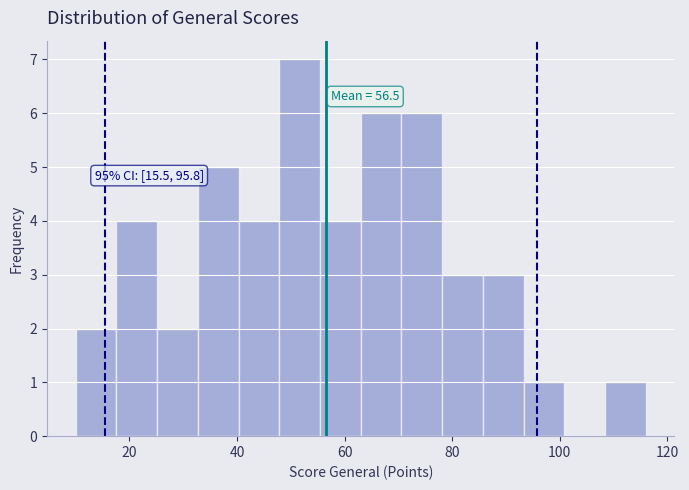

Around what value on the x-axis is the tallest bar? Give the approximate position of its centre, as read against the axis.

52